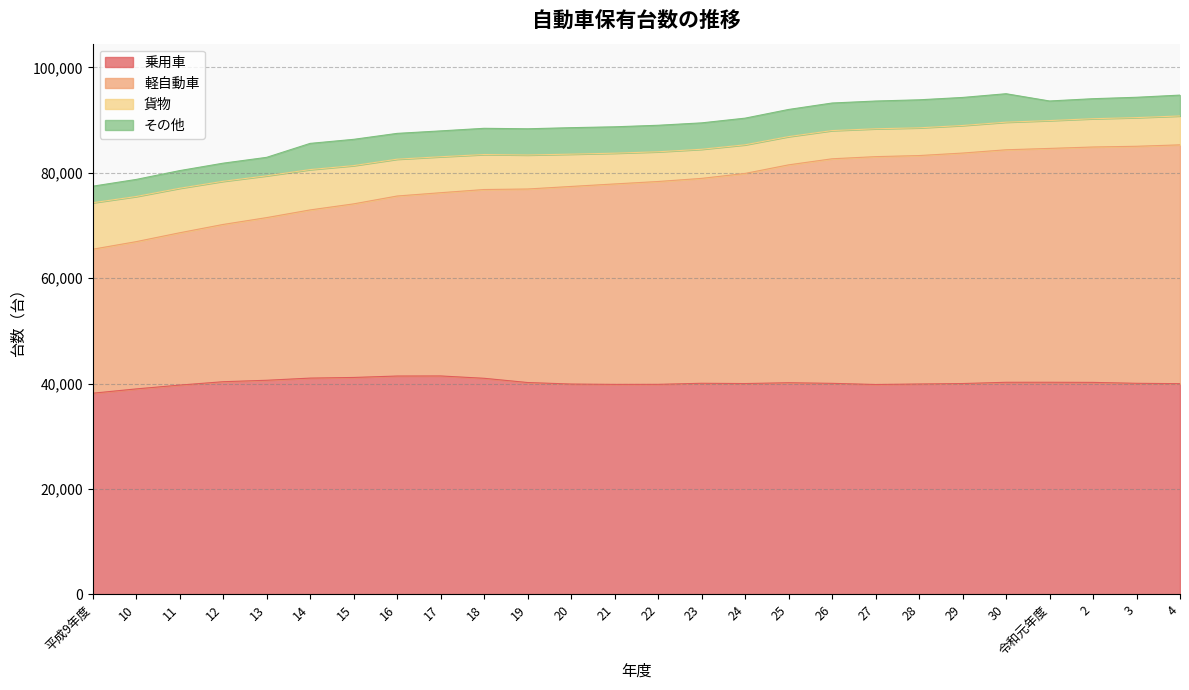

Where does the 乗用車 series first go above 40058?

12